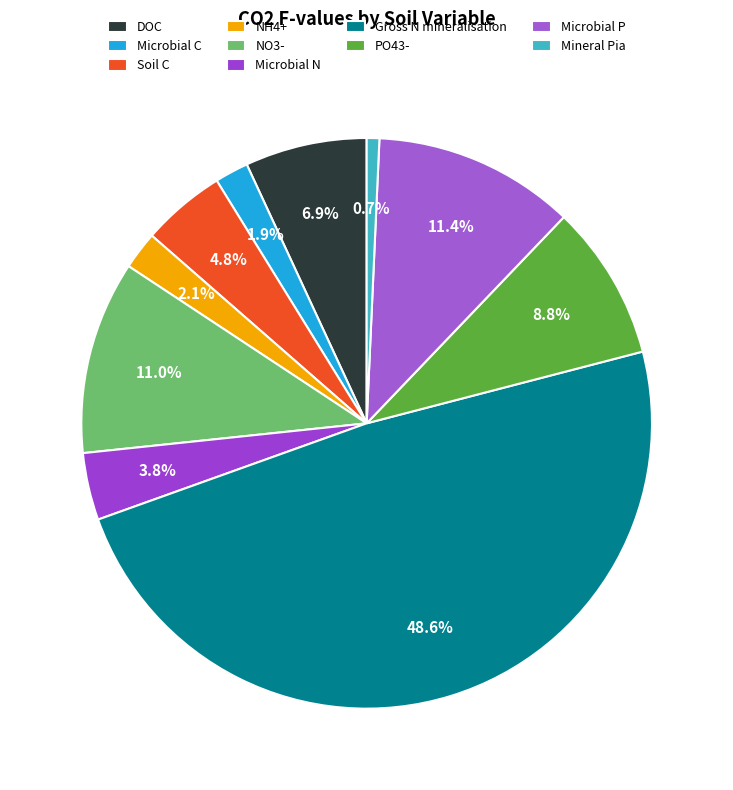

Do Microbial N and NO3- together represent more than half of the pie?

No